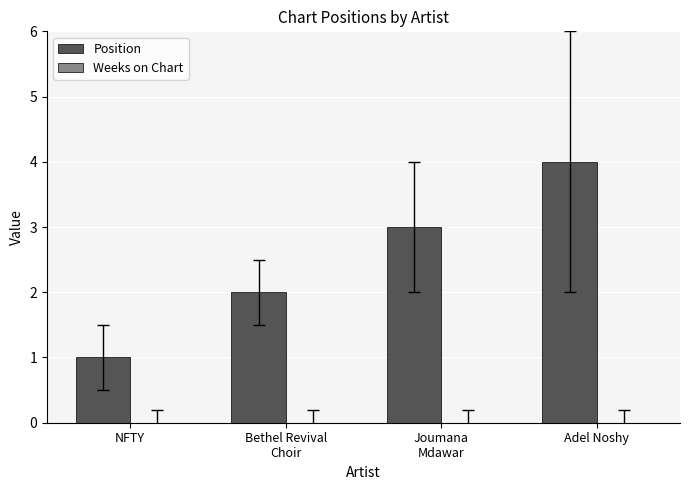

What is the label of the 3rd bar from the left?

Joumana
Mdawar